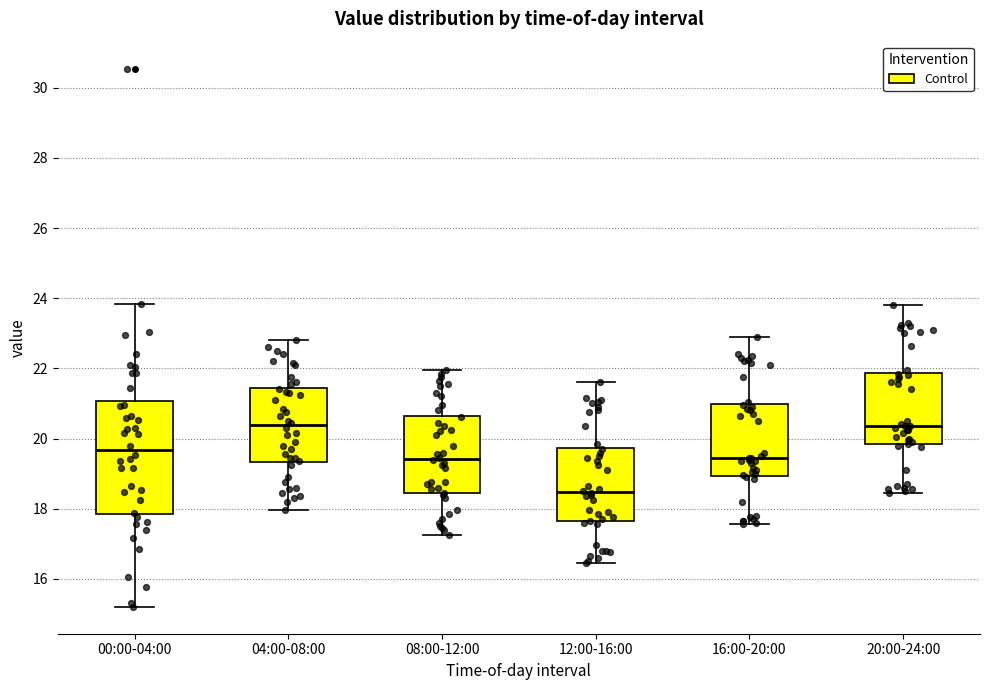

Which box is the tallest, from its lower edge to its upper edge?

00:00-04:00